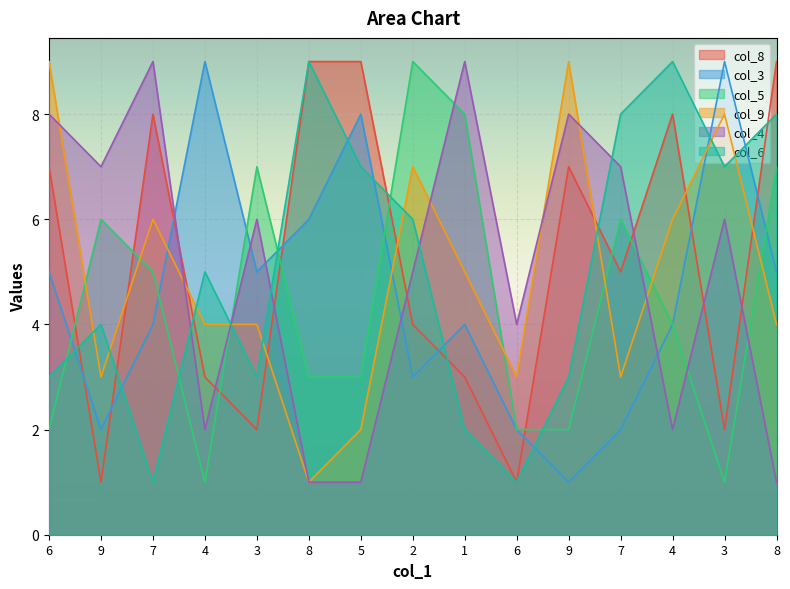

Where do col_4 and col_8 first cross each other?

7 and 4